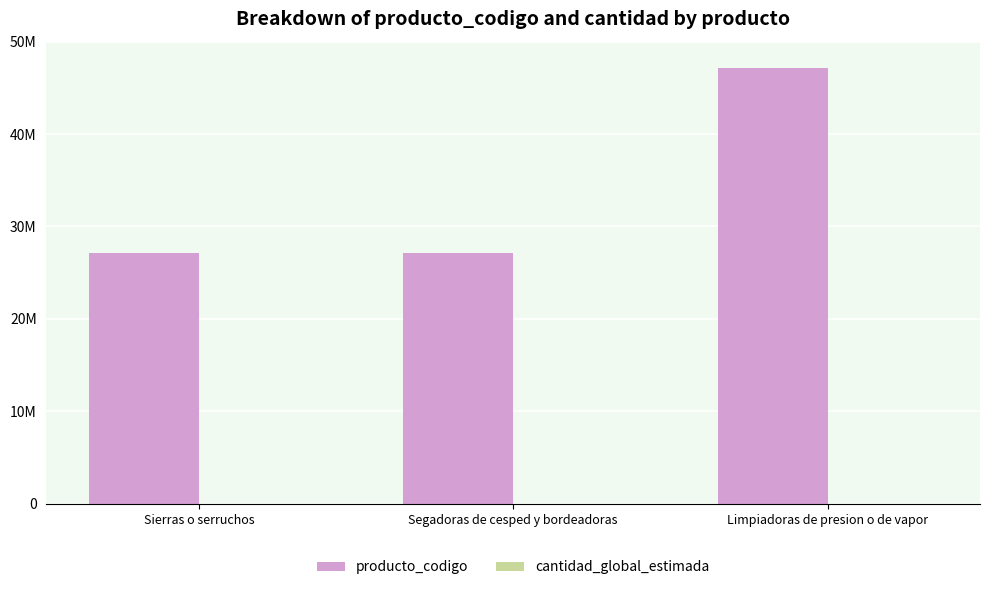

Is the value of cantidad_global_estimada at Sierras o serruchos greater than the value of producto_codigo at Limpiadoras de presion o de vapor?

No